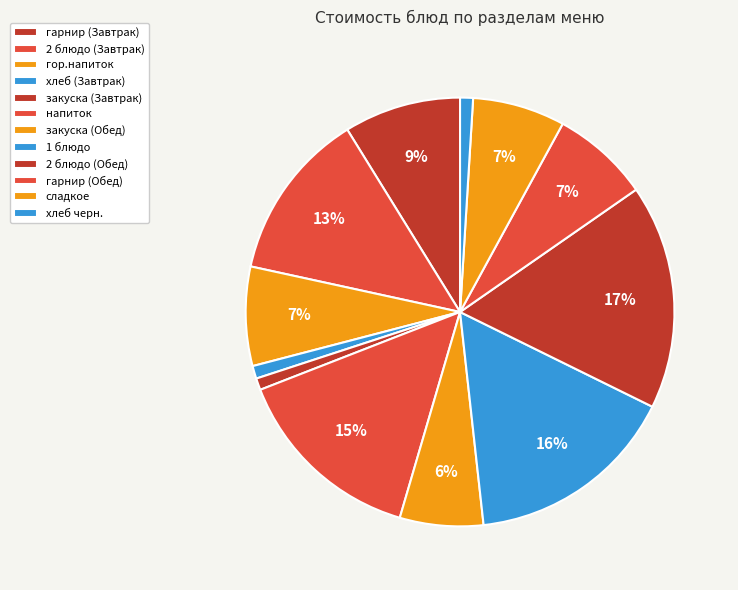

To the nearest percent, what is the average slice percentage?

8%